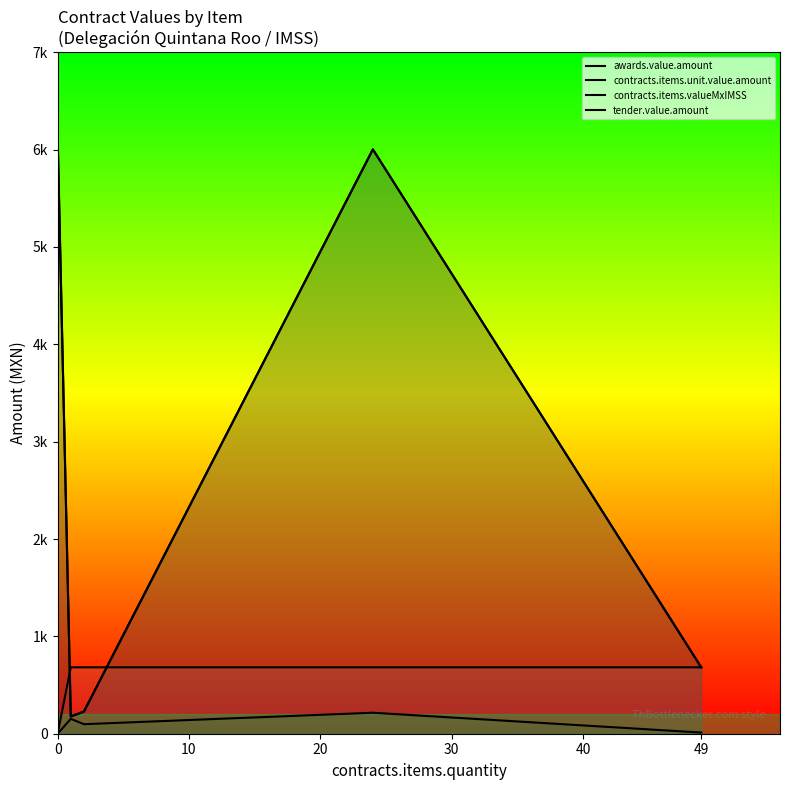

How many values in contracts.items.unit.value.amount are above zero?

4